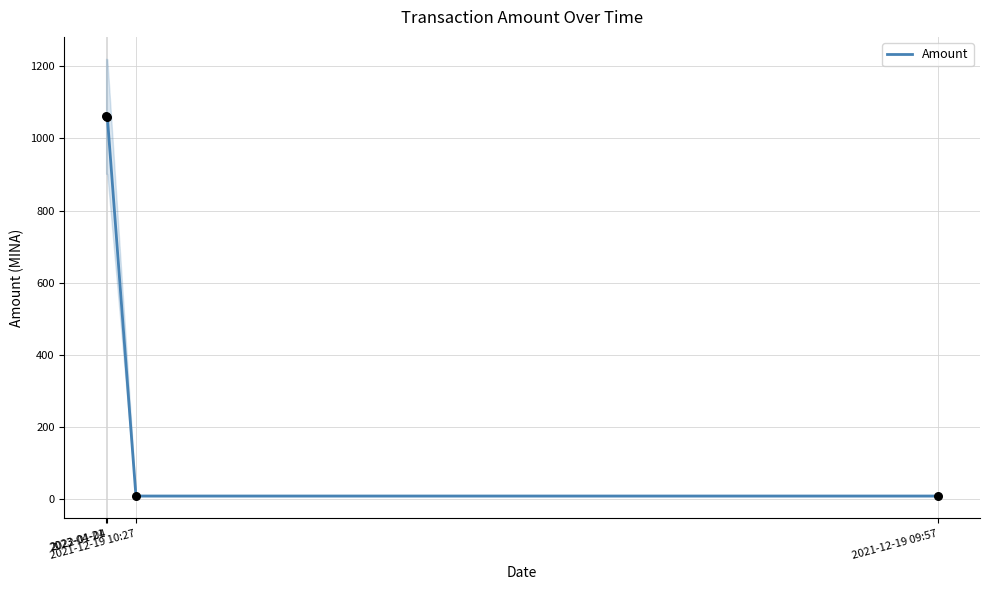

What is the ratio of the value at 2022-01-04 to the value at 2021-12-19 10:27?

113.2